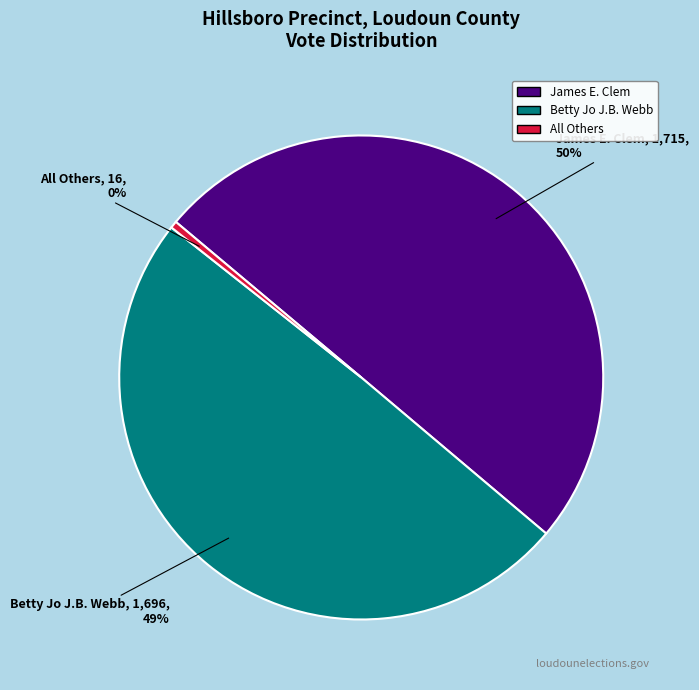

To the nearest percent, what is the combined percentage of Betty Jo J.B. Webb and James E. Clem?

100%